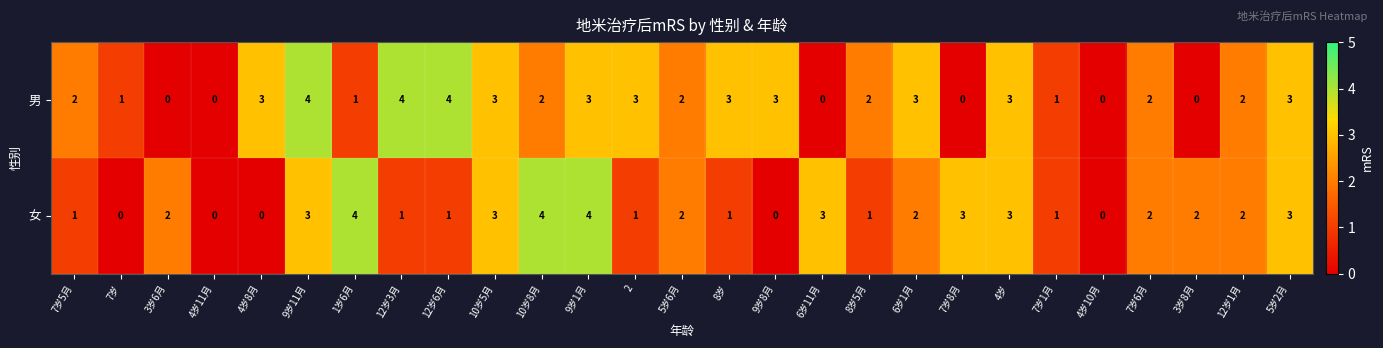

True or false: 男 has a value of 2 at 4岁11月.

False